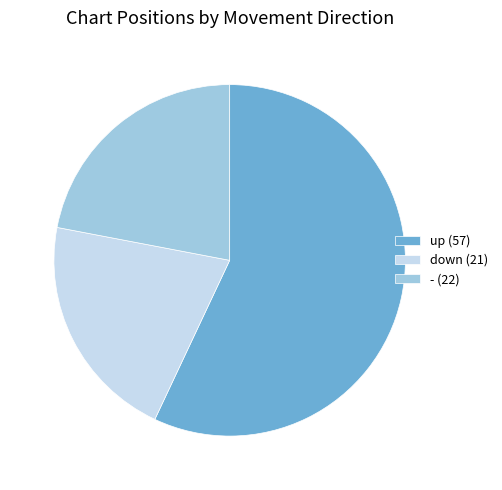

Rank the categories by value from highest to lowest.

up, -, down